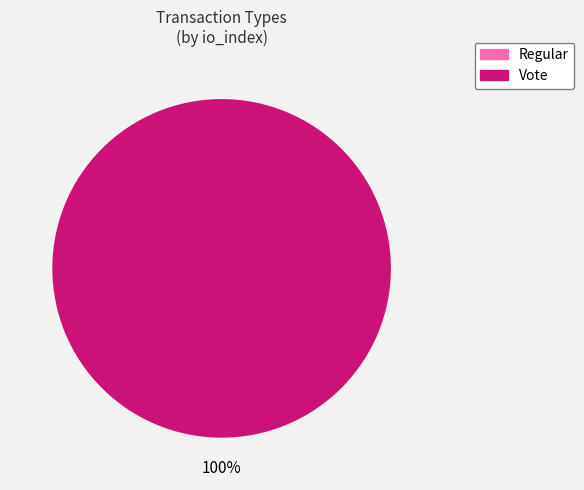

Rank the categories by value from lowest to highest.

Regular, Vote